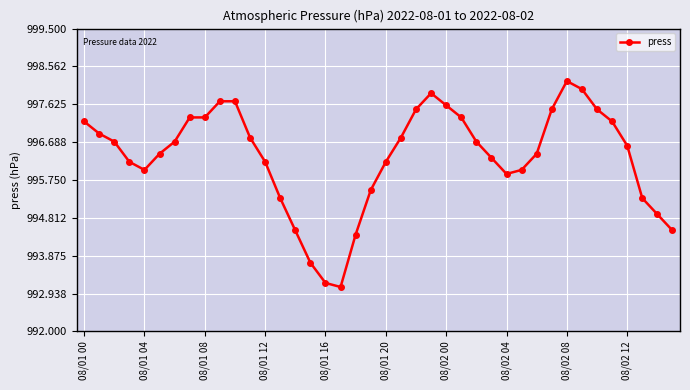

What is the difference between the second highest and minimum values?

4.9